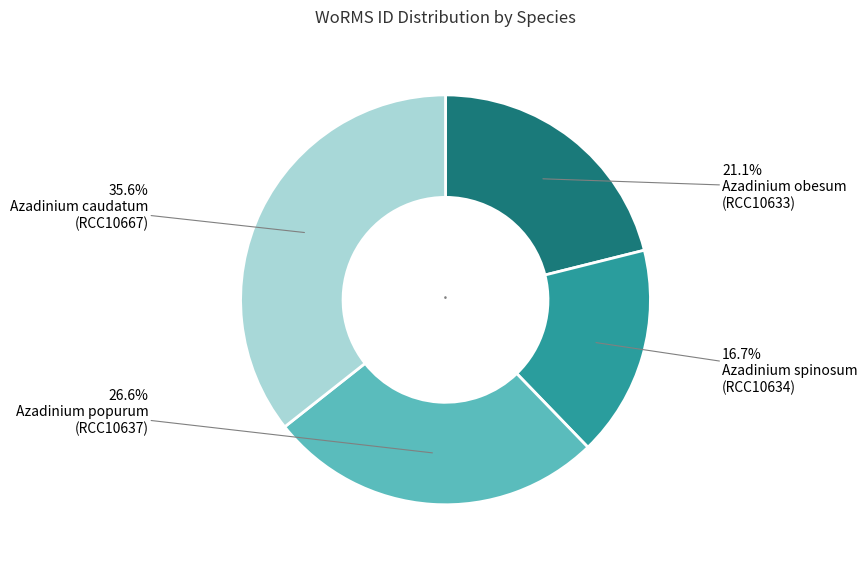

Is there any slice that represents more than half of the pie?

No